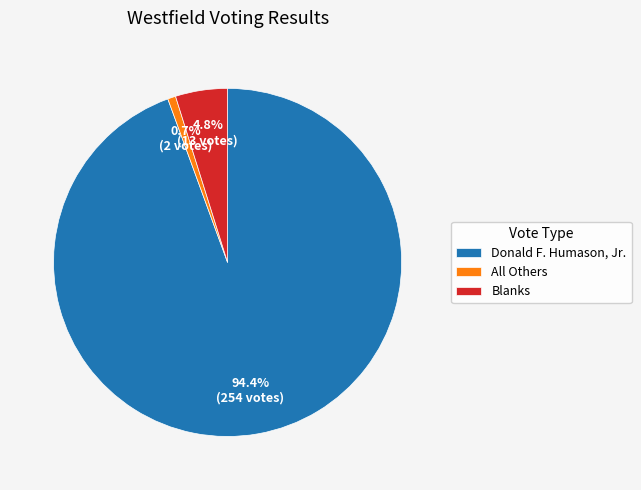

Combined, what portion of the pie is Donald F. Humason, Jr. and All Others?

95.2%